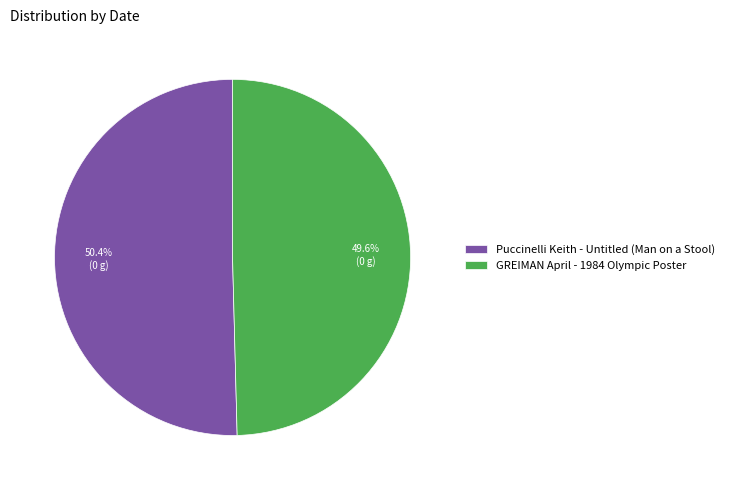

To the nearest percent, what percentage of the pie is GREIMAN April - 1984 Olympic Poster?

50%